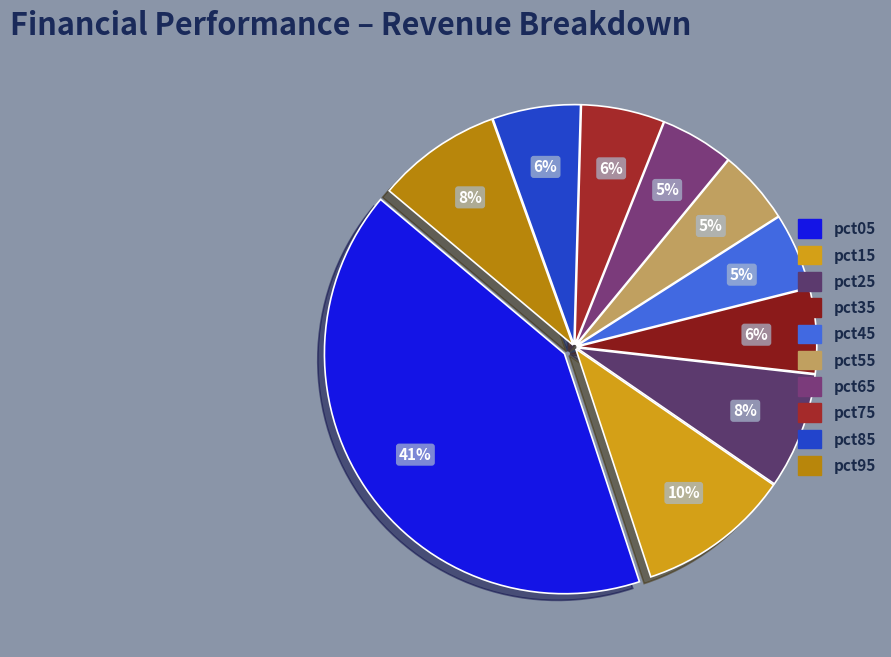

Combined, do pct15 and pct05 account for over 50%?

Yes